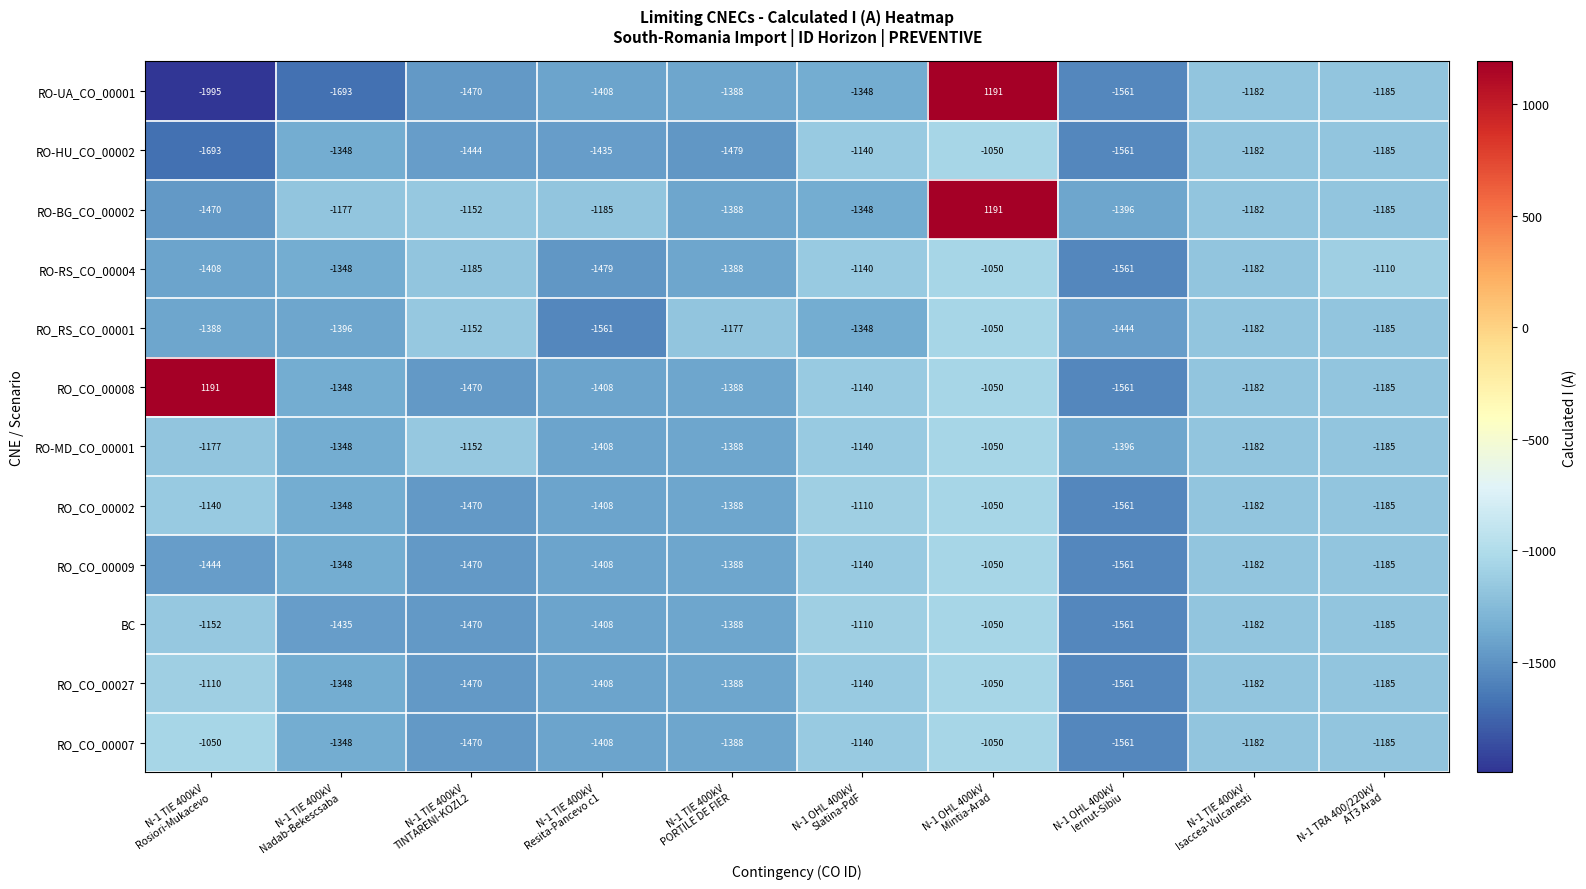

What is the difference between the maximum and minimum values in the RO-BG_CO_00002 series?

2661